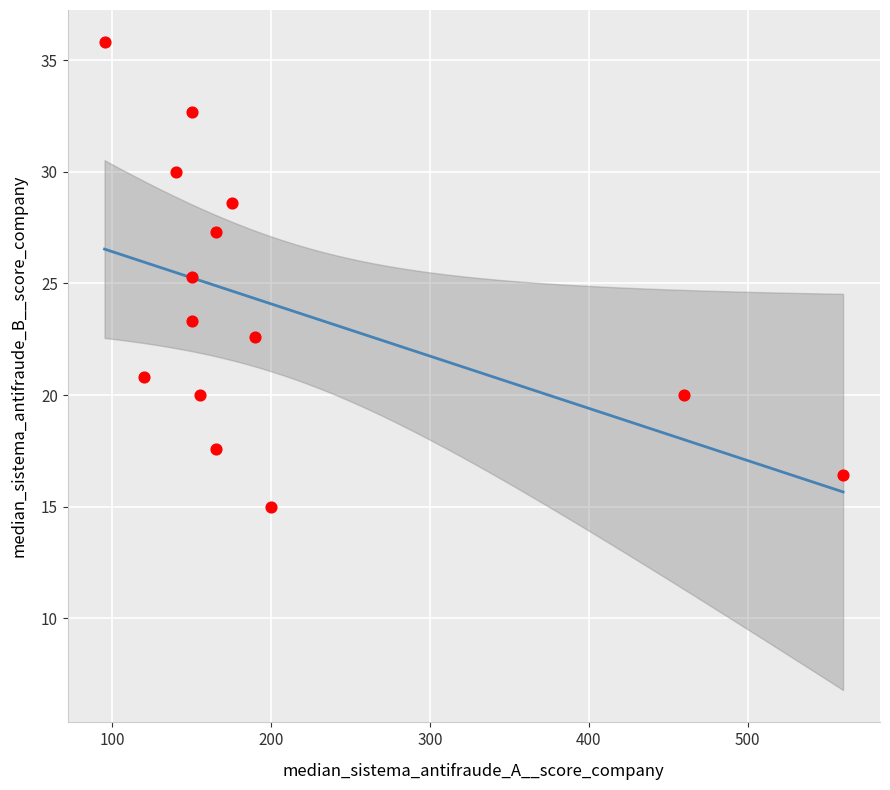

What is the range of X values (max minus min)?

465.0